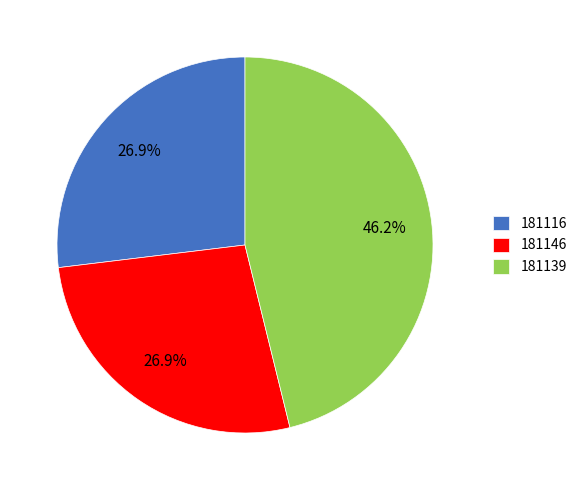

To the nearest percent, what portion does 181139 represent?

46%